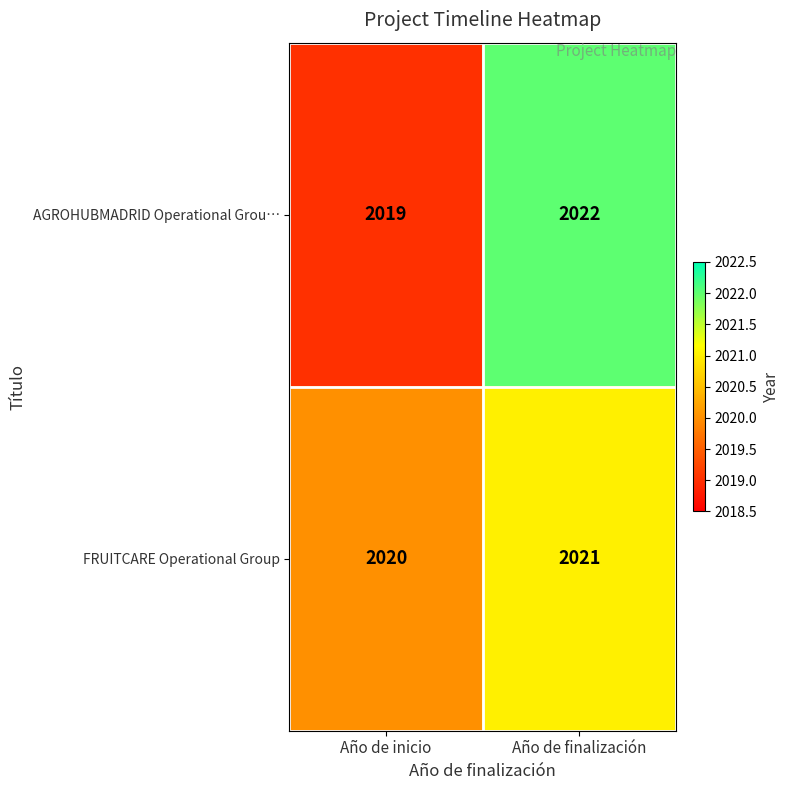

The FRUITCARE Operational Group series shows 2021 at Año de finalización. True or false?

True